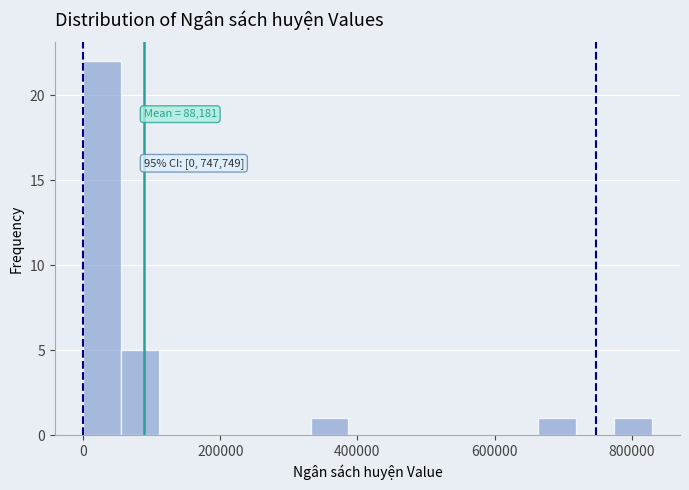

Read against the x-axis, roughly where is the centre of the tallest bar?

20000